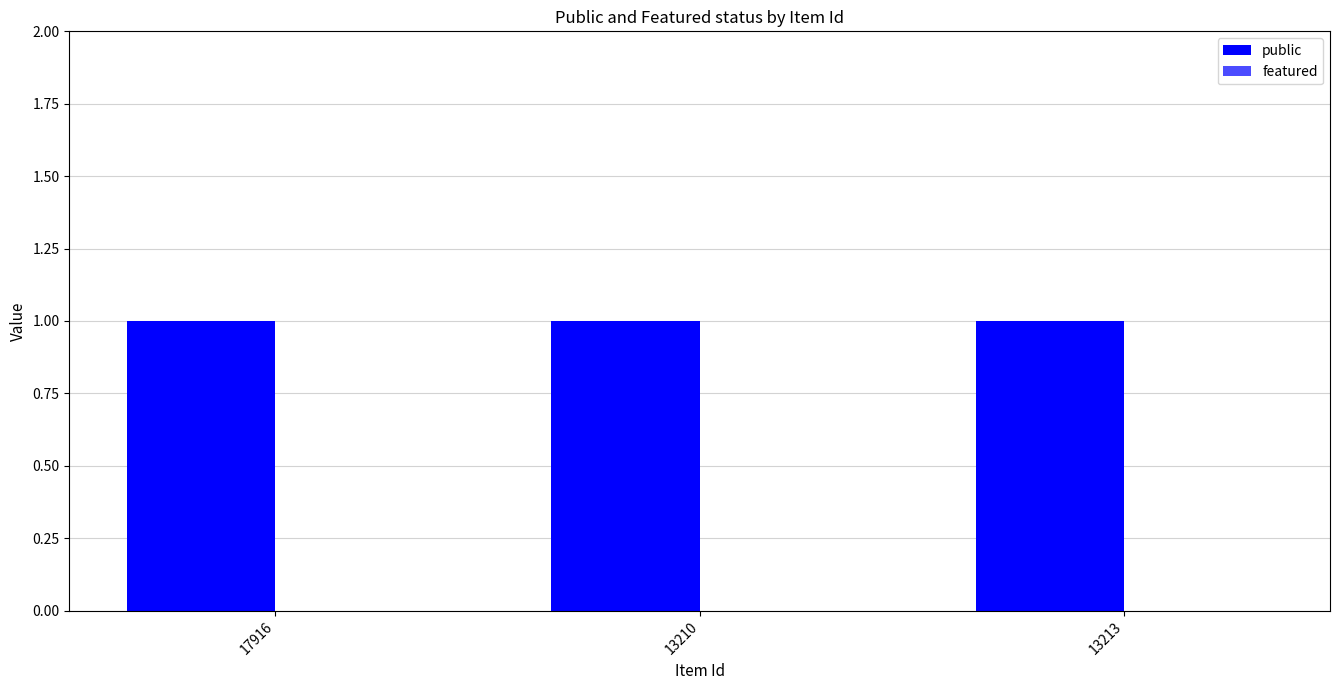

What is the spread (max minus min) of values at 17916?

1